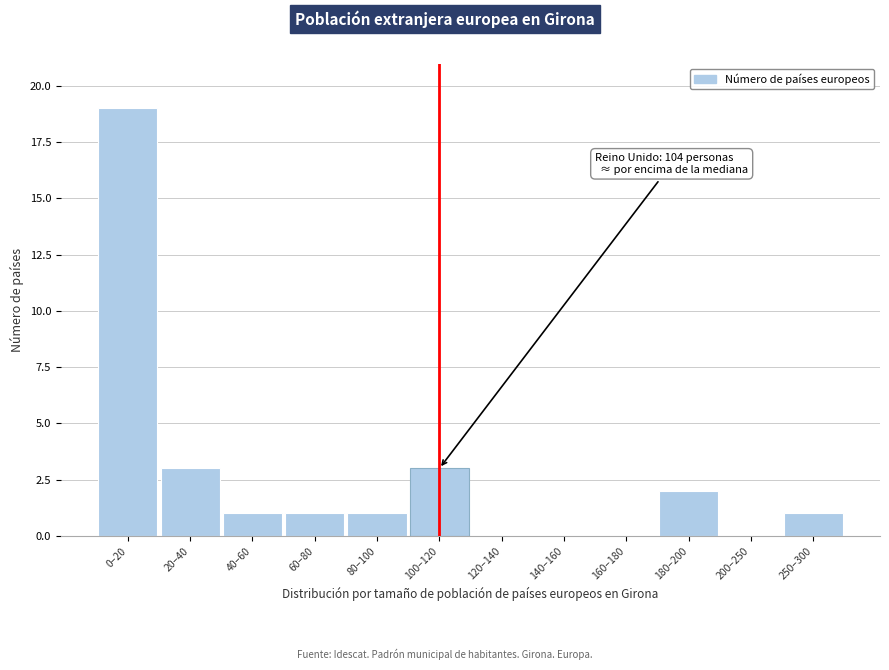

Reading left to right, transcribe all the data shown in this chart.

0–20=19	20–40=3	40–60=1	60–80=1	80–100=1	100–120=3	120–140=0	140–160=0	160–180=0	180–200=2	200–250=0	250–300=1